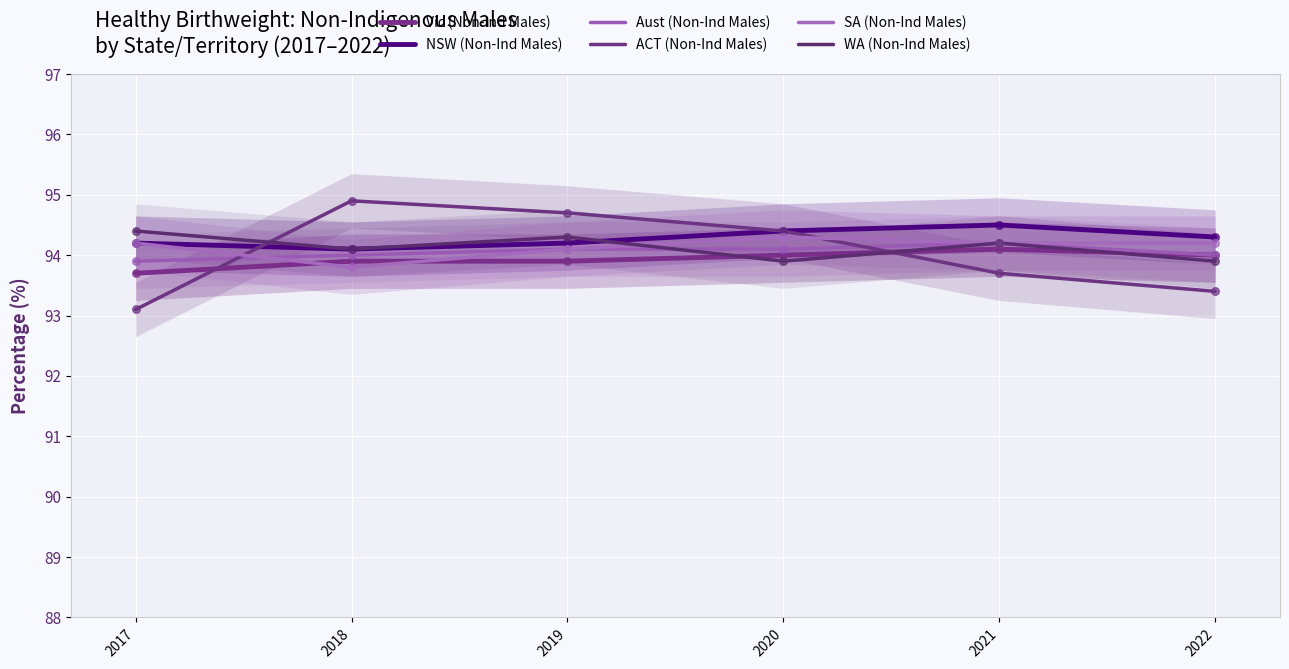

What are all the series names shown in the legend?

Vic (Non-Ind Males), NSW (Non-Ind Males), Aust (Non-Ind Males), ACT (Non-Ind Males), SA (Non-Ind Males), WA (Non-Ind Males)